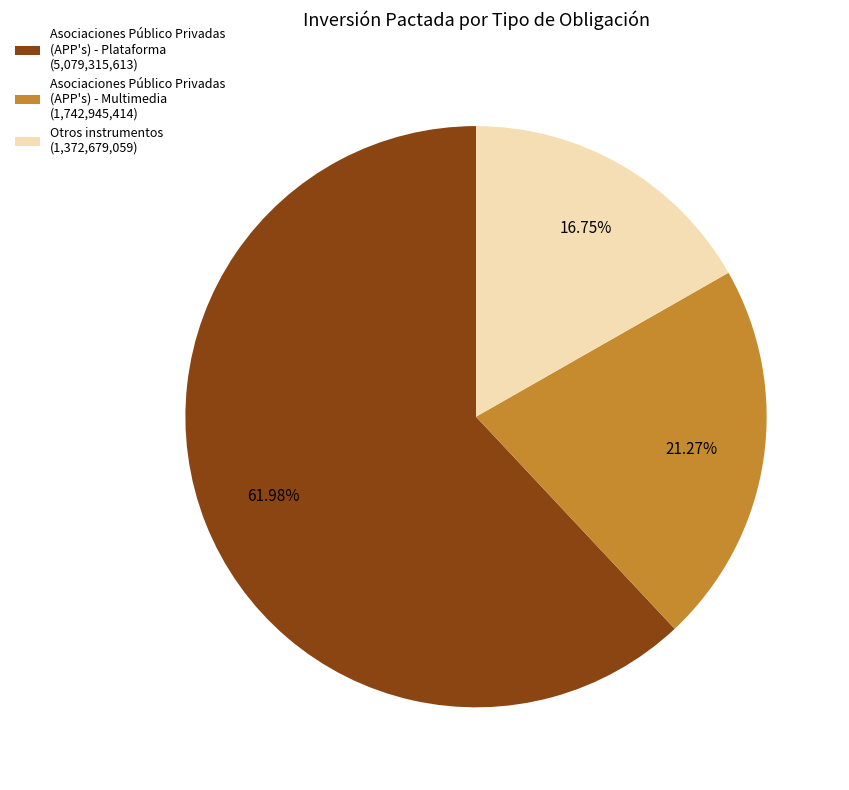

What is the largest slice in the pie chart?

Asociaciones Público Privadas (APP's) - Plataforma